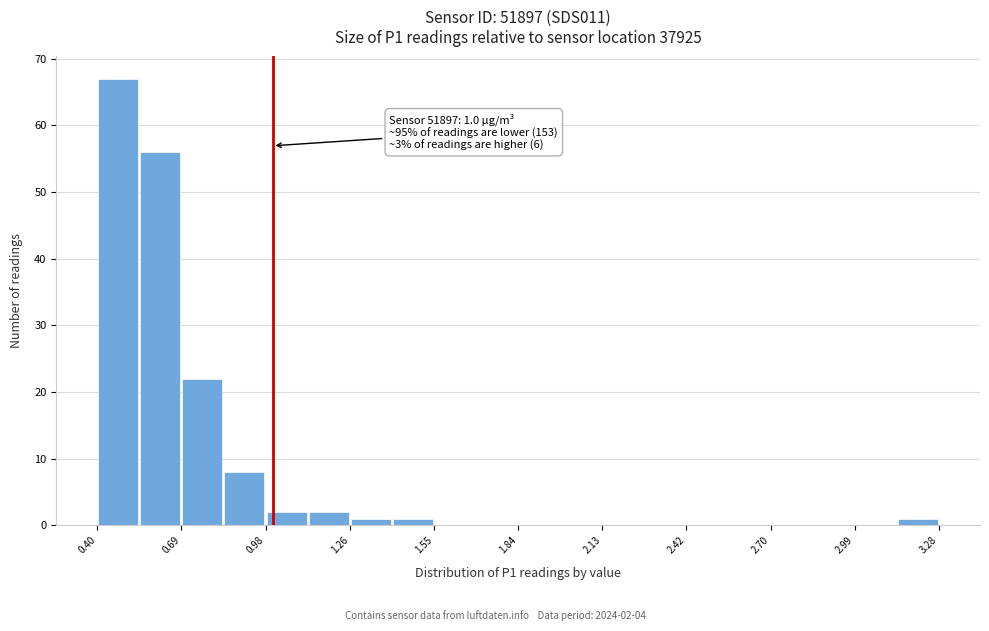

Read against the x-axis, roughly where is the centre of the tallest bar?

0.45